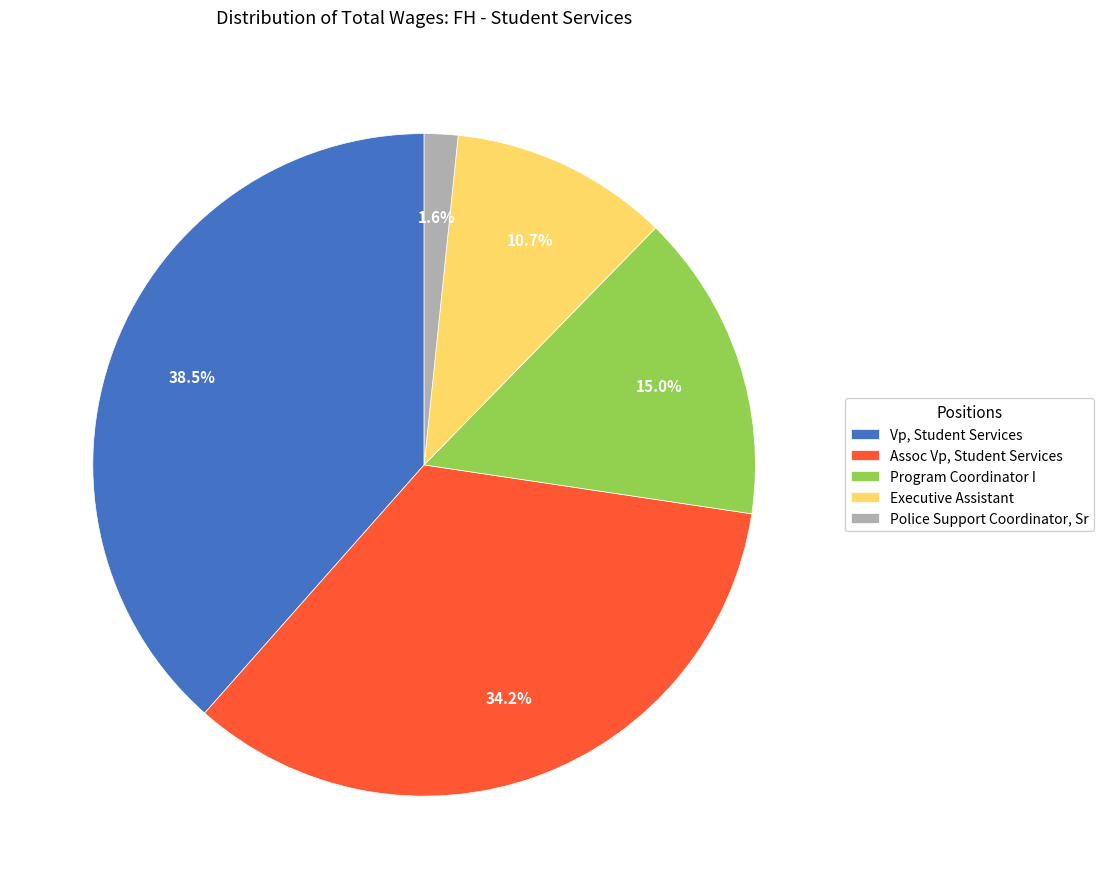

Between Executive Assistant and Vp, Student Services, which is larger?

Vp, Student Services